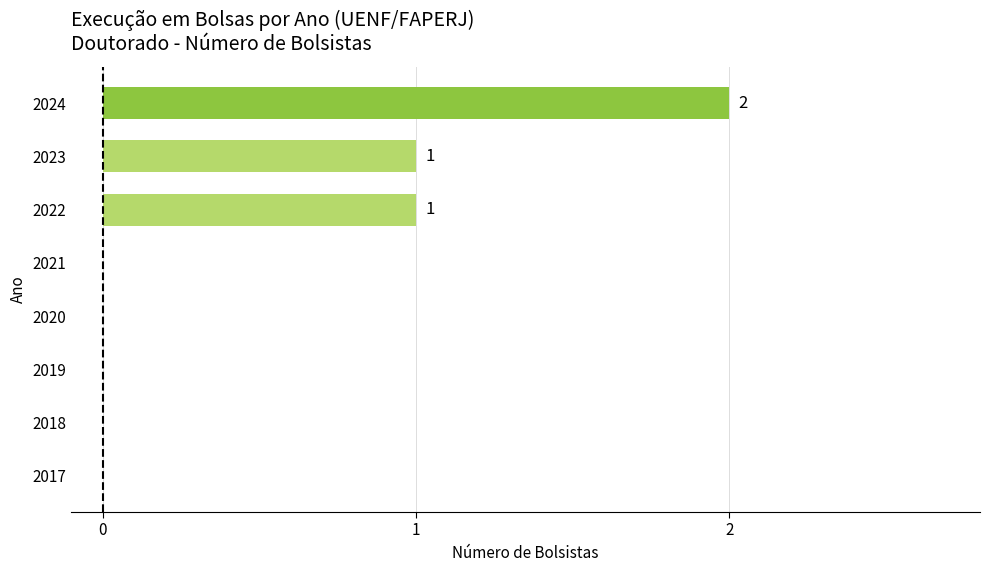

Reading top to bottom, extract all data points from this chart.

2024=2	2023=1	2022=1	2021=0	2020=0	2019=0	2018=0	2017=0